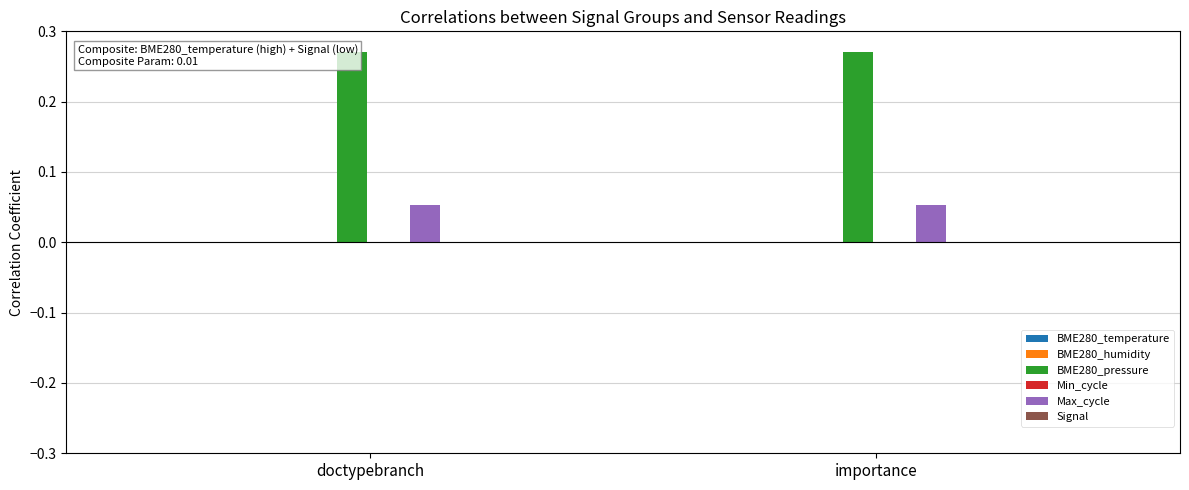

At how many categories does at least one series exceed 0?

2